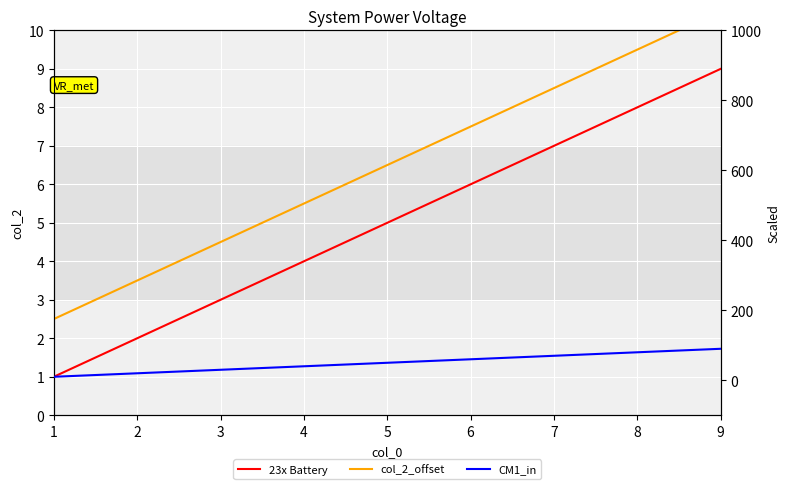

Reading right to left, transcribe all the data shown in this chart.

col_2: 9.0	8.0	7.0	6.0	5.0	4.0	3.0	2.0	1.0
col_2_offset: 10.5	9.5	8.5	7.5	6.5	5.5	4.5	3.5	2.5
col_2_scaled: 90.0	80.0	70.0	60.0	50.0	40.0	30.0	20.0	10.0